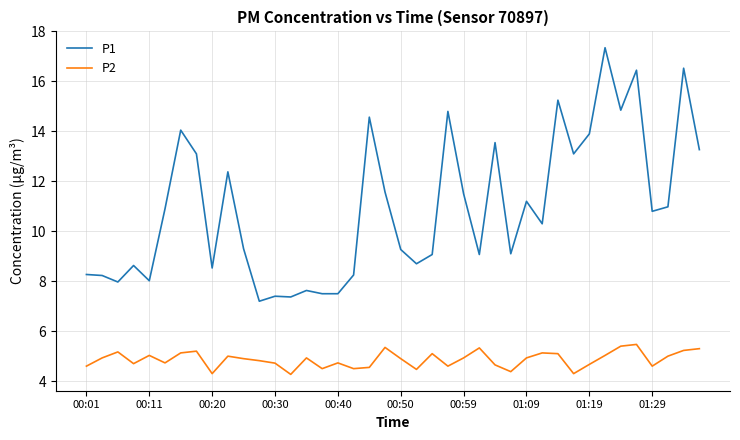

List the series in order of their overall mean, highest first.

P1, P2